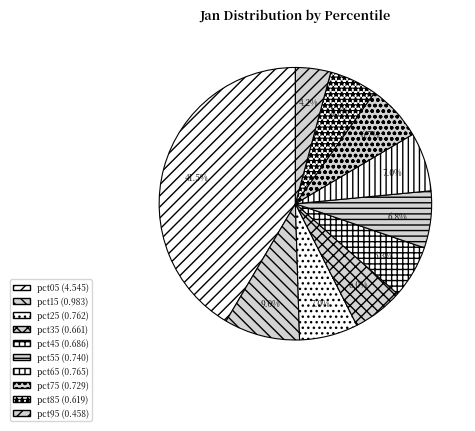

To the nearest percent, what is the combined percentage of pct65 and pct75?

14%